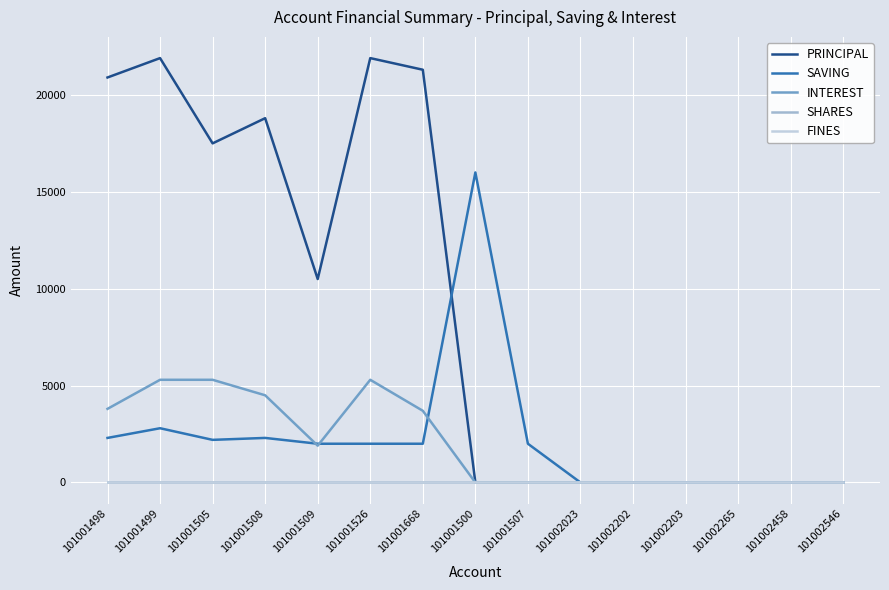

Rank the categories by SHARES value from lowest to highest.

101001498, 101001499, 101001505, 101001508, 101001509, 101001526, 101001668, 101001500, 101001507, 101002023, 101002202, 101002203, 101002265, 101002458, 101002546